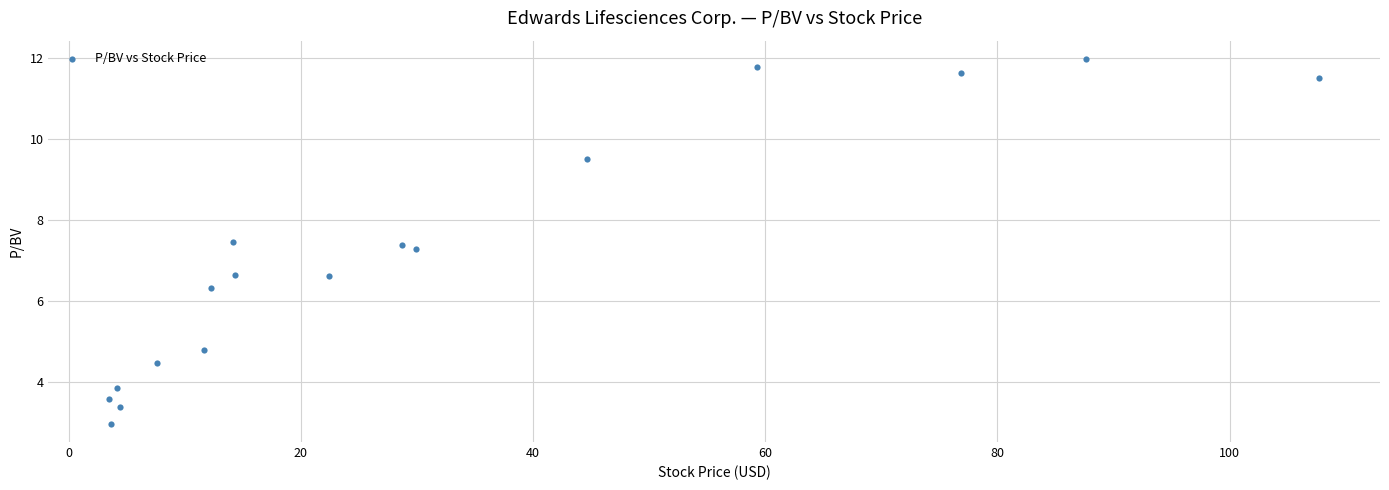

What is the range of X values (max minus min)?

104.2